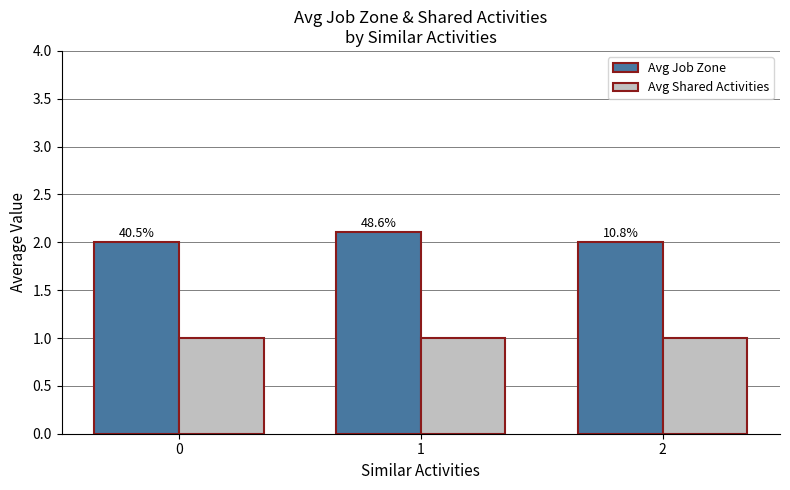

What are all the series names shown in the legend?

Avg Job Zone, Avg Shared Activities